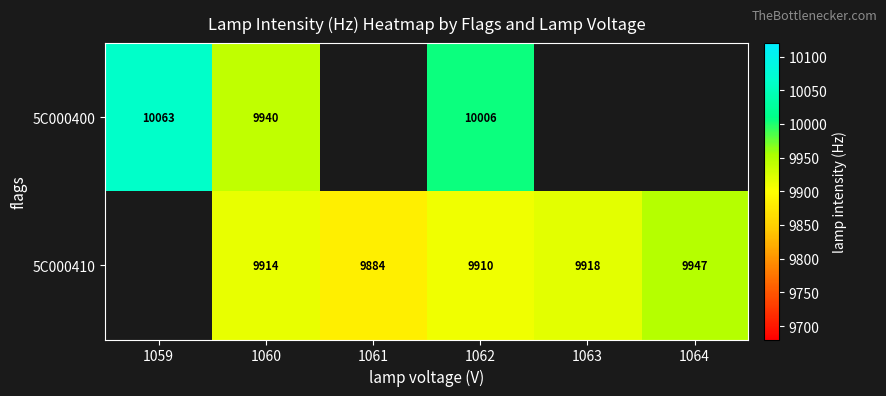

True or false: 5C000410 has a value of 5558 at 1064.

False